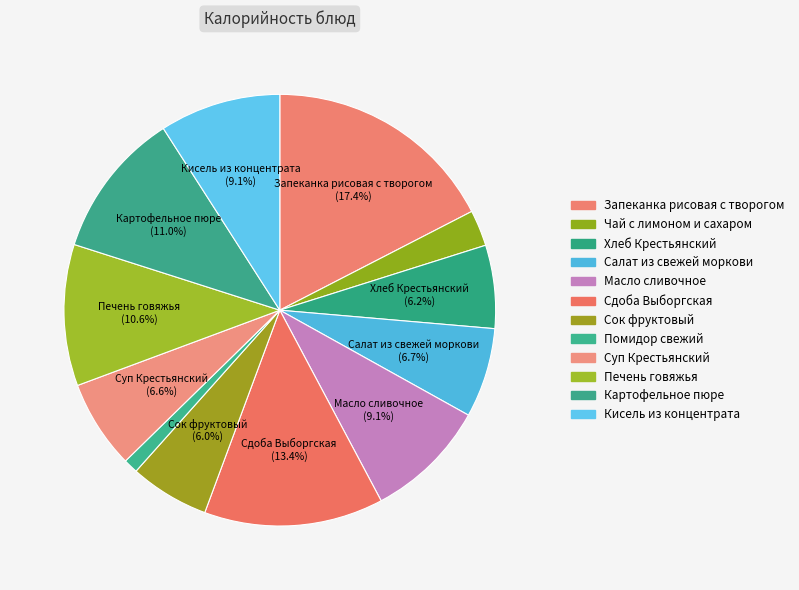

To the nearest percent, what portion does Чай с лимоном и сахаром represent?

3%